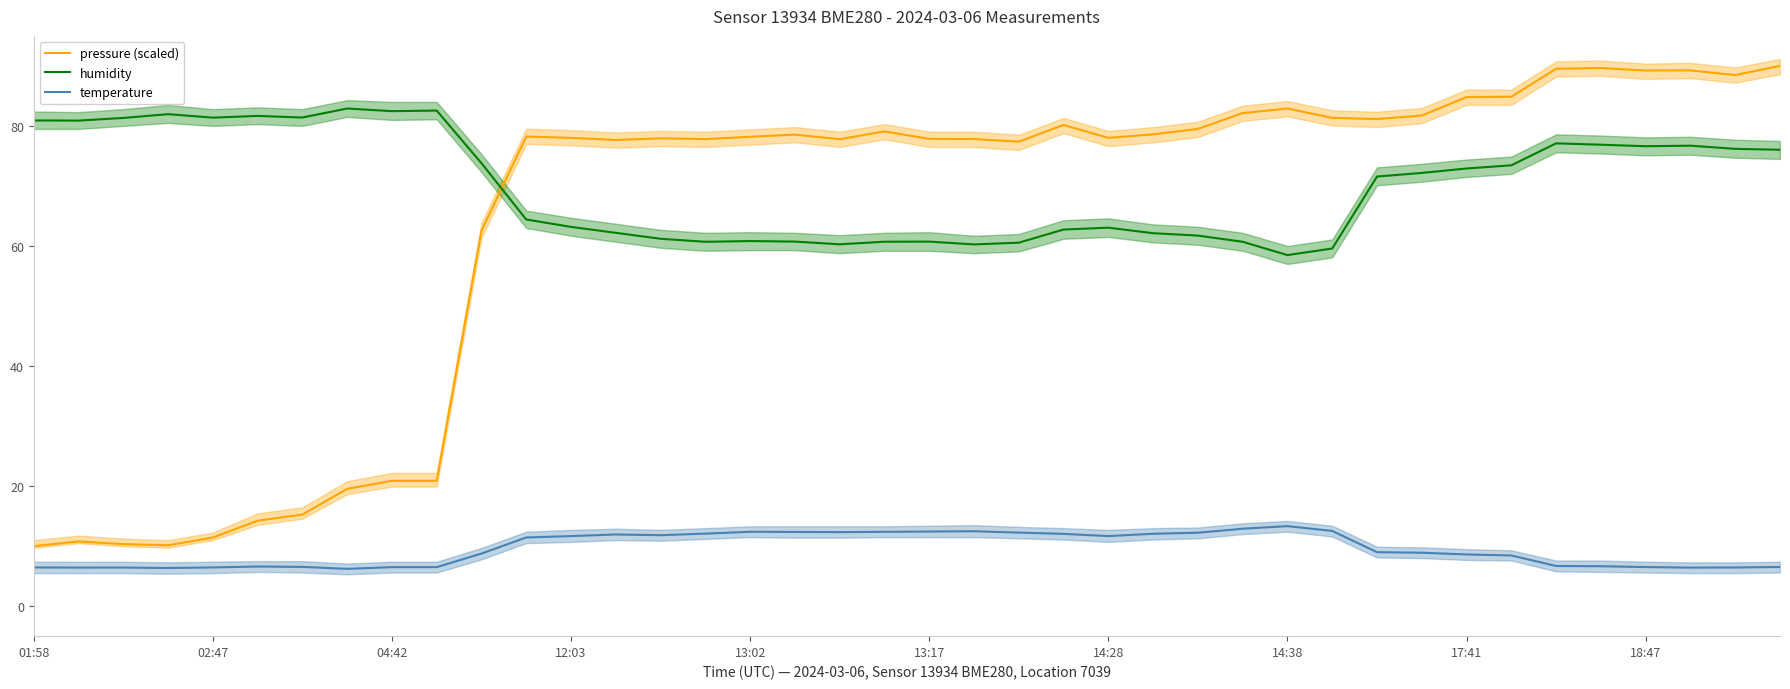

What is the lowest value of the pressure (scaled) series?

10.0